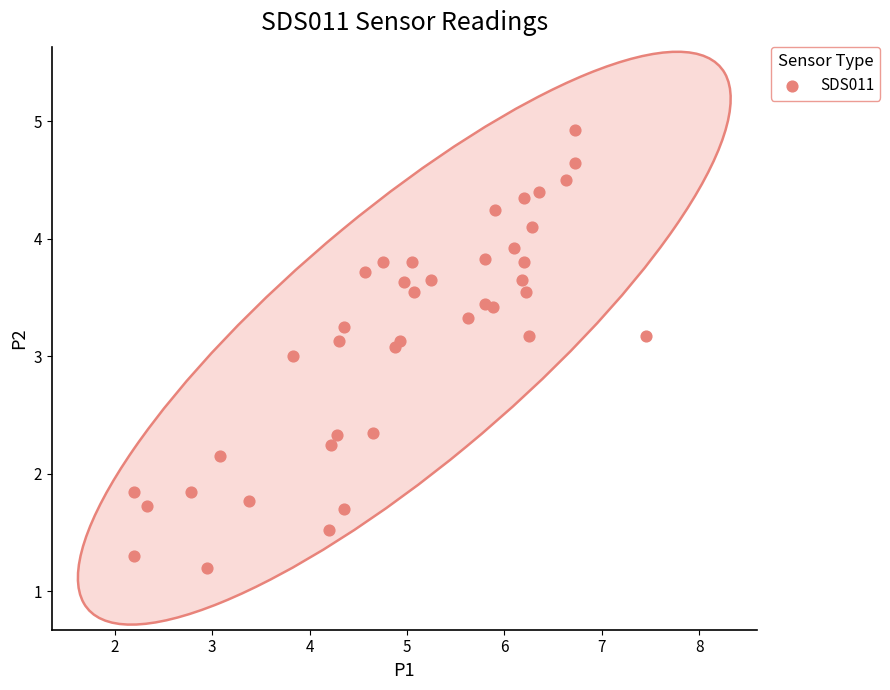

What is the range of X values (max minus min)?

5.2